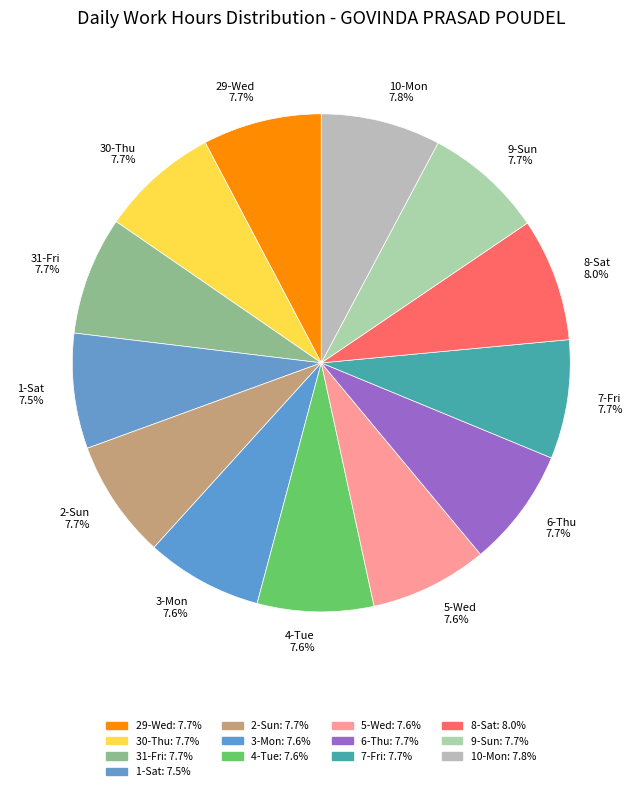

Combined, do 9-Sun and 29-Wed account for over 50%?

No